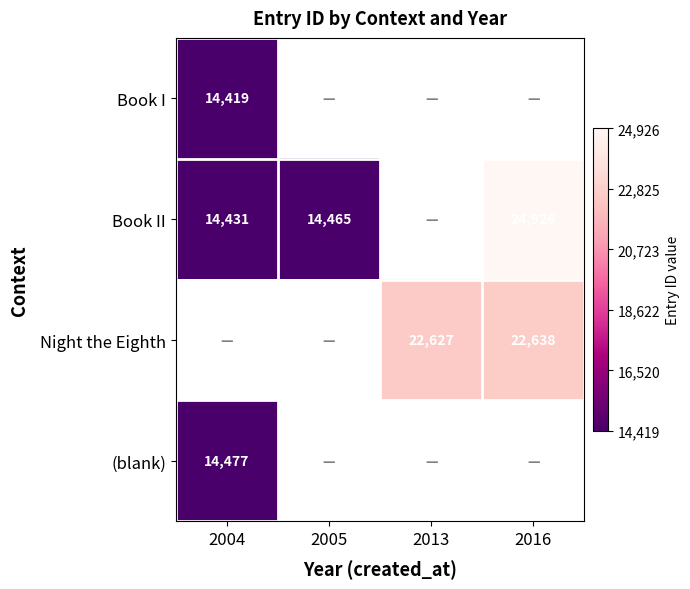

Is it true that Book I equals 3185 at 2004?

False